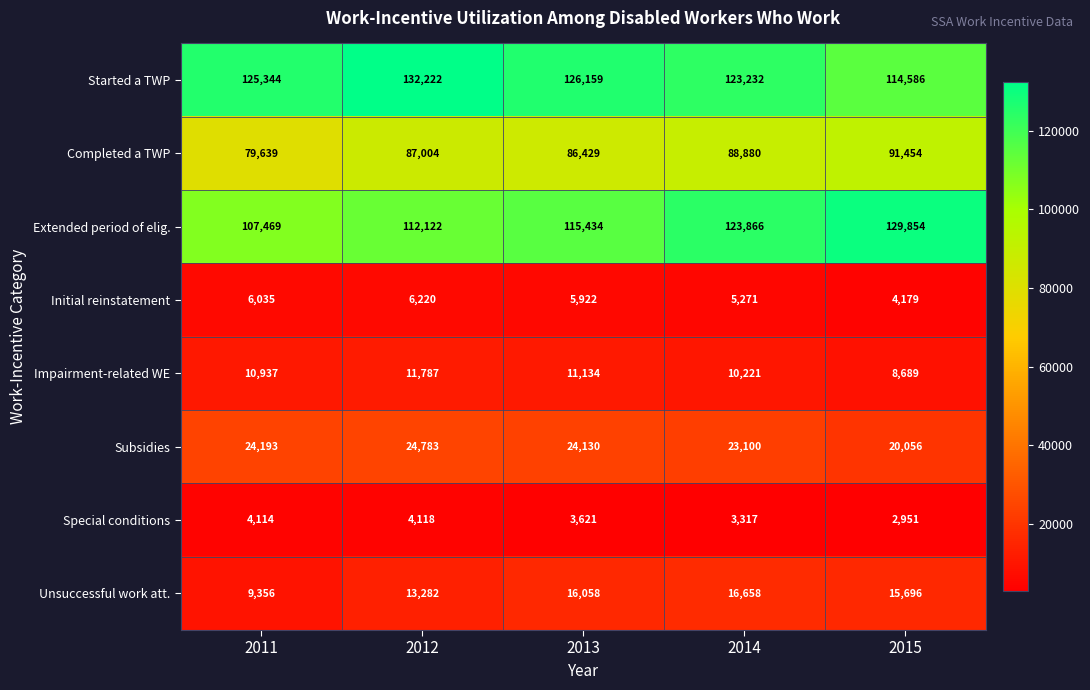

Which category has the lowest value across all series?

2015